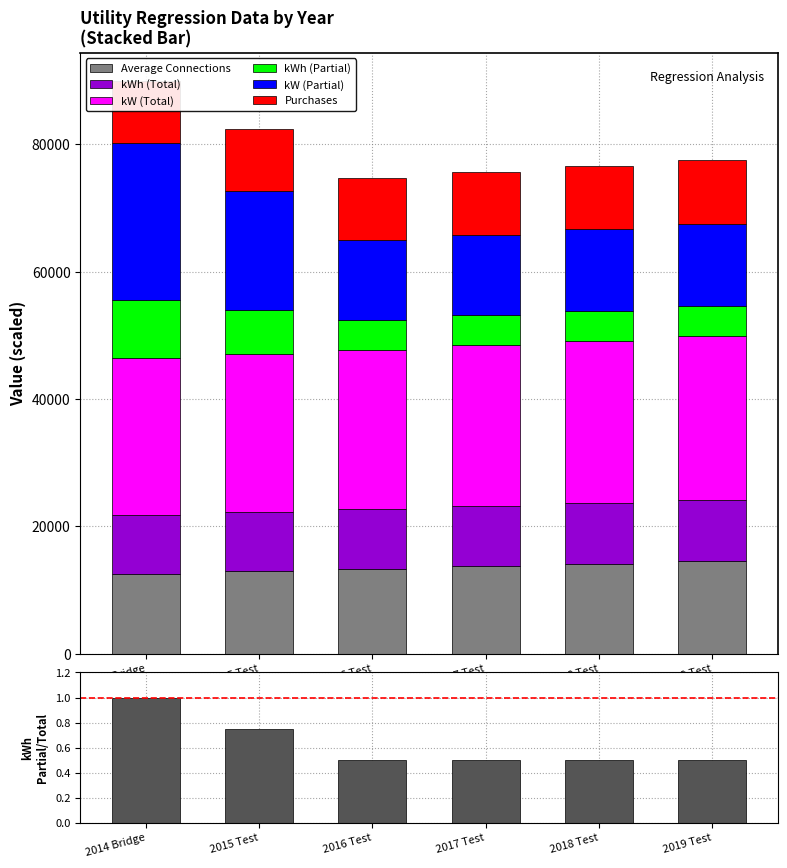

Which series has the largest total across all categories?

kW (Total)